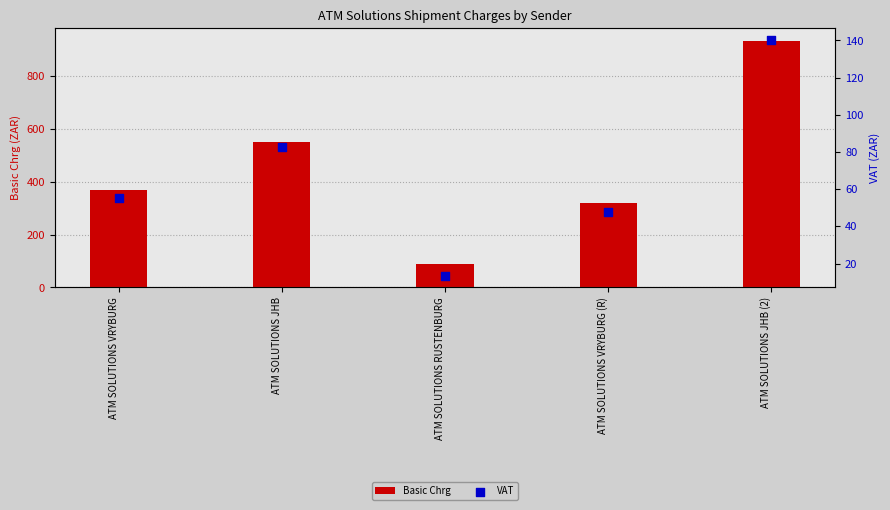

Which series has the largest Y range (max minus min)?

Basic Chrg